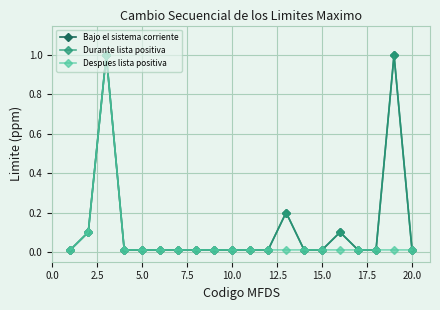

Reading left to right, what are all the values shown in this chart?

Bajo el sistema corriente: 0.0	0.1	1.0	0.0	0.0	0.0	0.0	0.0	0.0	0.0	0.0	0.0	0.2	0.0	0.0	0.1	0.0	0.0	1.0	0.0
Durante lista positiva: 0.0	0.1	1.0	0.0	0.0	0.0	0.0	0.0	0.0	0.0	0.0	0.0	0.2	0.0	0.0	0.1	0.0	0.0	1.0	0.0
Despues lista positiva: 0.0	0.1	1.0	0.0	0.0	0.0	0.0	0.0	0.0	0.0	0.0	0.0	0.0	0.0	0.0	0.0	0.0	0.0	0.0	0.0